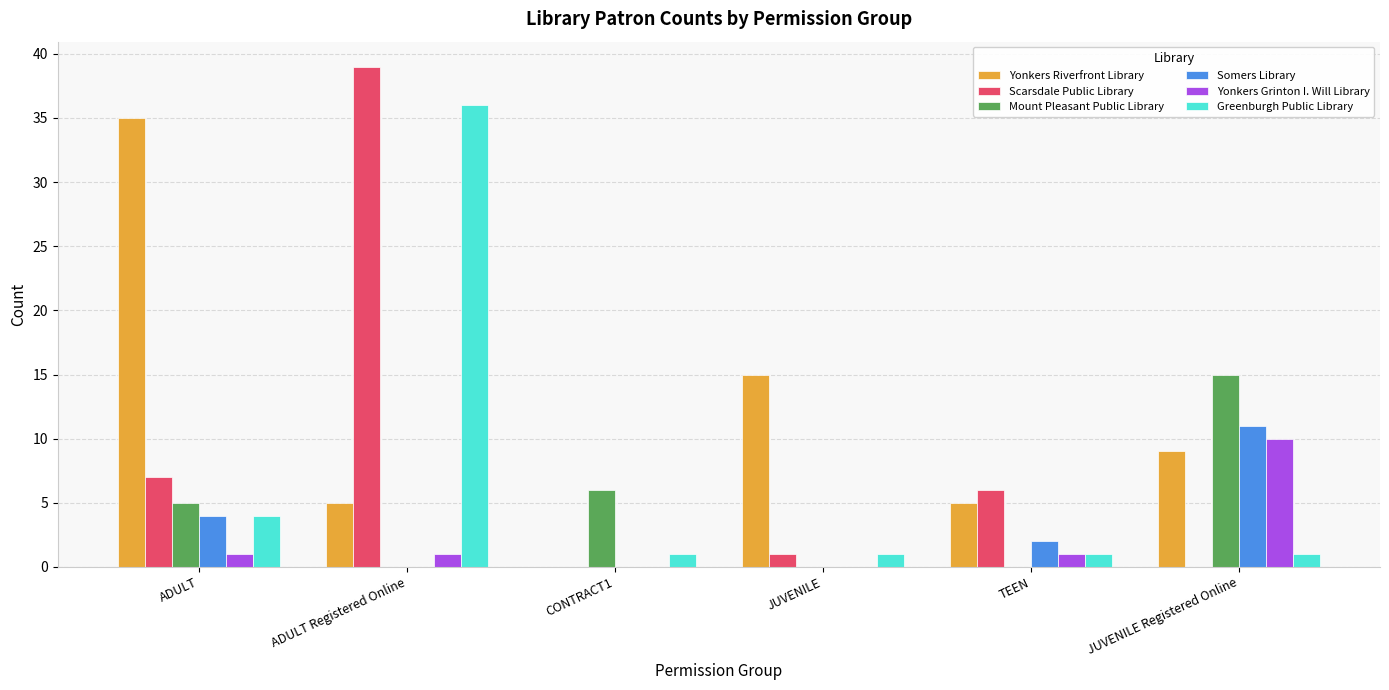

What is the total value across all series at TEEN?

15